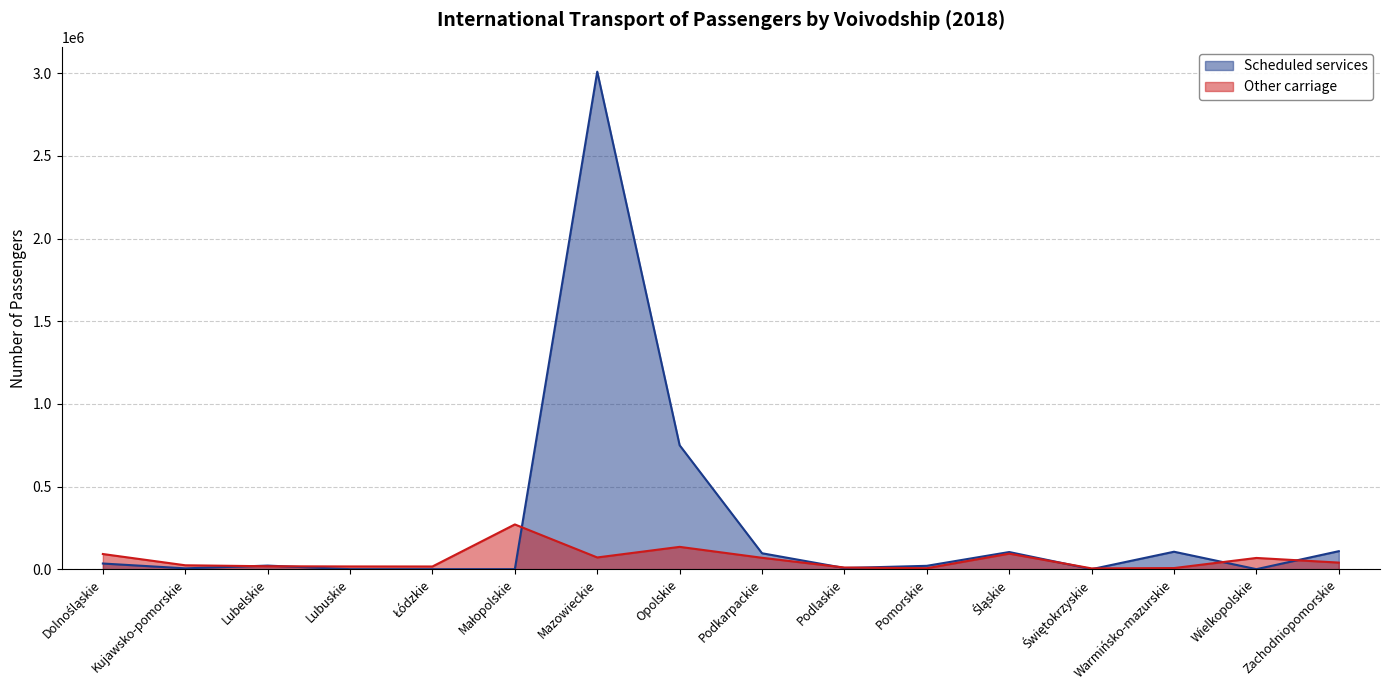

What is the sum of the Other carriage values at Śląskie and Podkarpackie?

162758